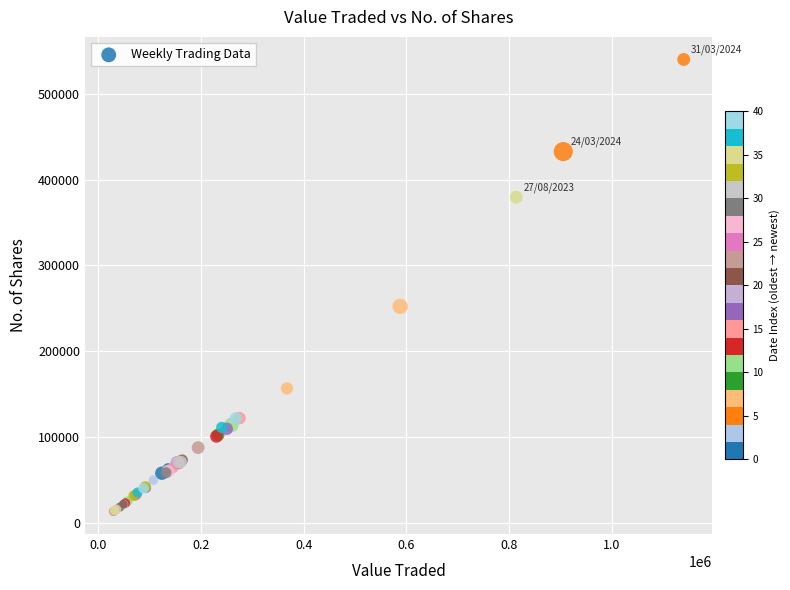

What Y value in the scatter plot is closest to 276687?

252341